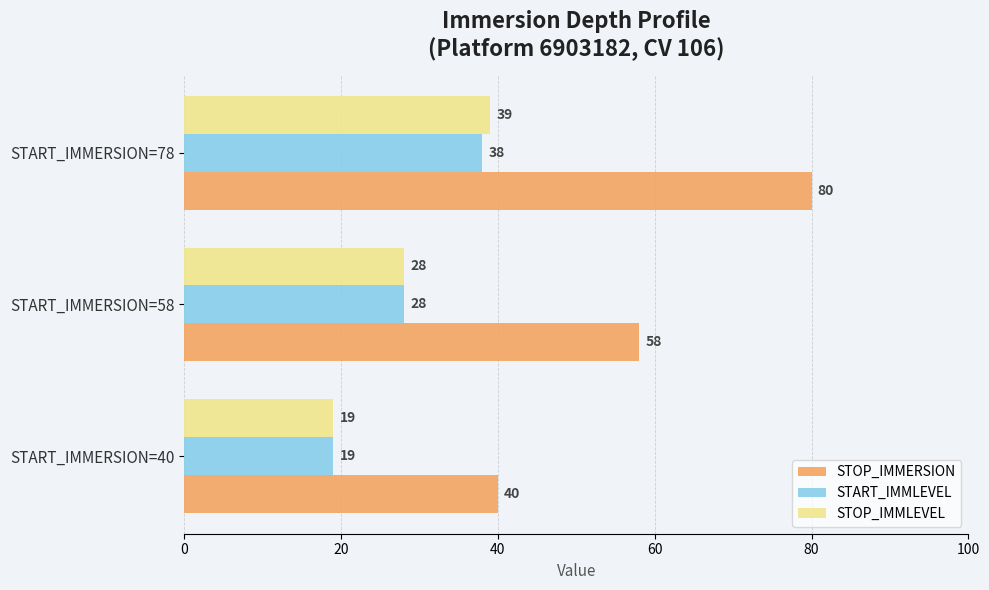

The value of STOP_IMMERSION at START_IMMERSION=78 is 80. True or false?

True